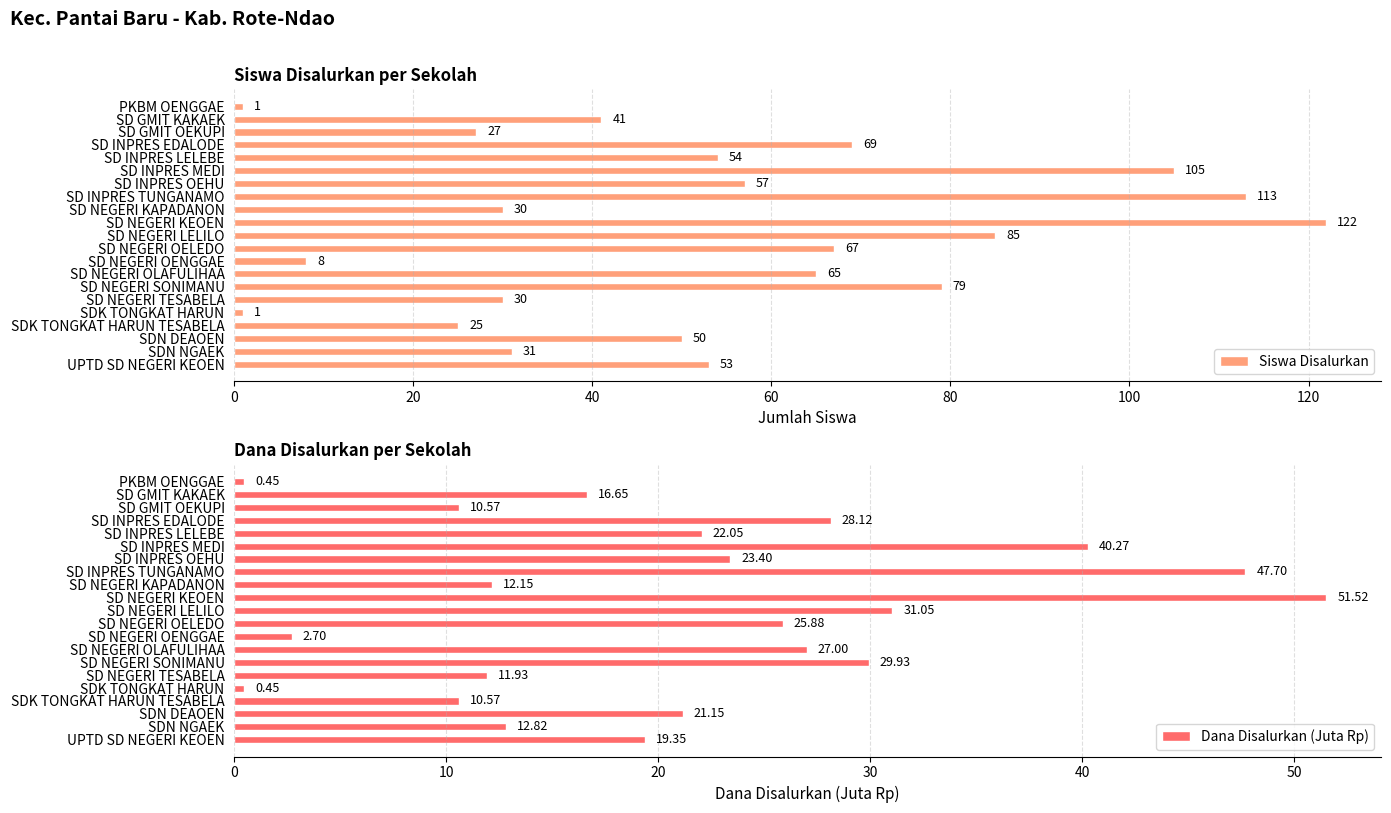

List the series in order of their overall mean, highest first.

Siswa Disalurkan, Dana Disalurkan (Juta Rp)